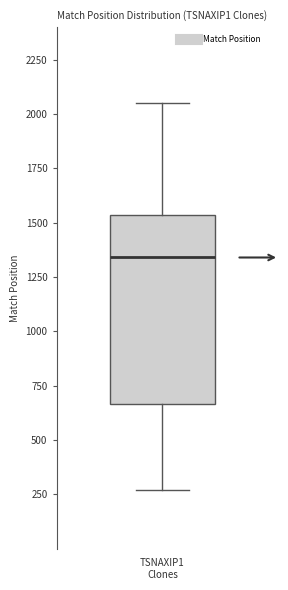

Transcribe this box plot: give where the median line is, the range the box spans, and where the two whiskers end, as read against the y-axis. The values are not printed on the chart, so give them approximately, as read against the axis.

median 1350, box 650 to 1550, whiskers 250 to 2050